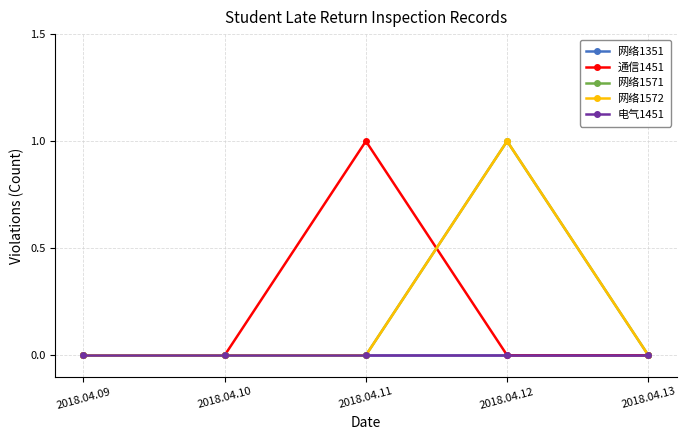

Is this an area chart (filled region under the line)?

No